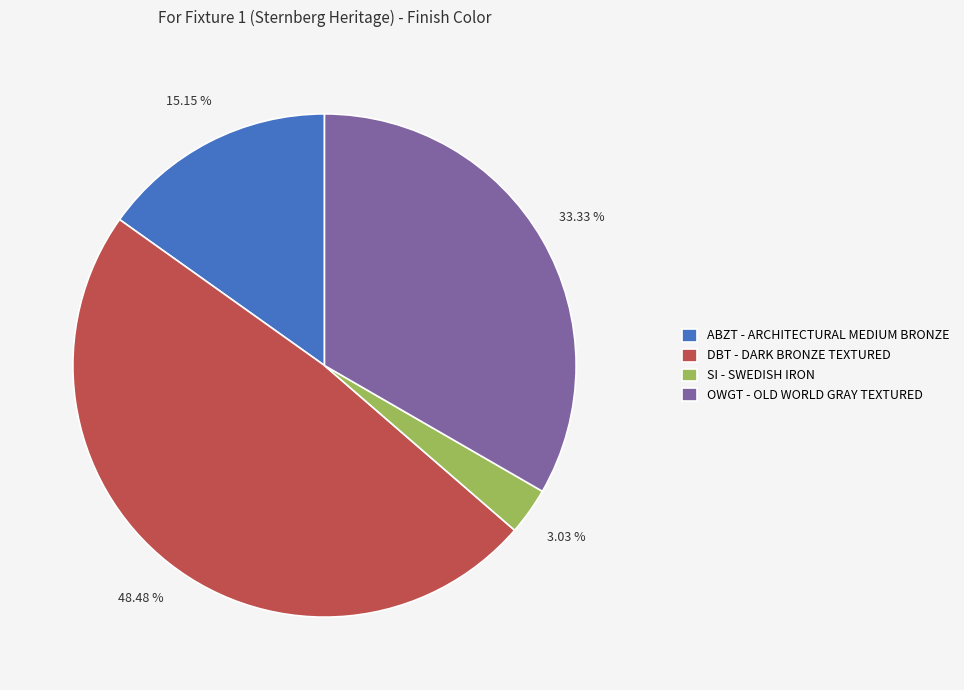

Count the number of slices in the pie.

4